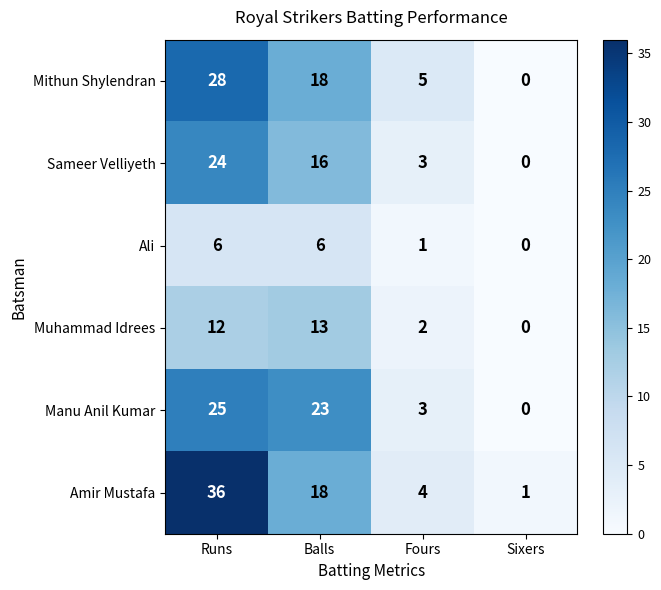

How many categories are shown in the chart?

4